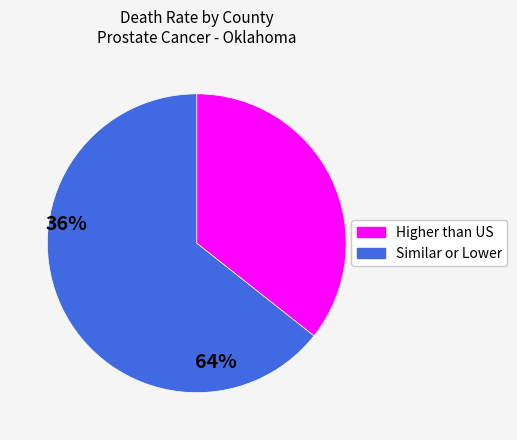

Is there any slice that represents more than half of the pie?

Yes